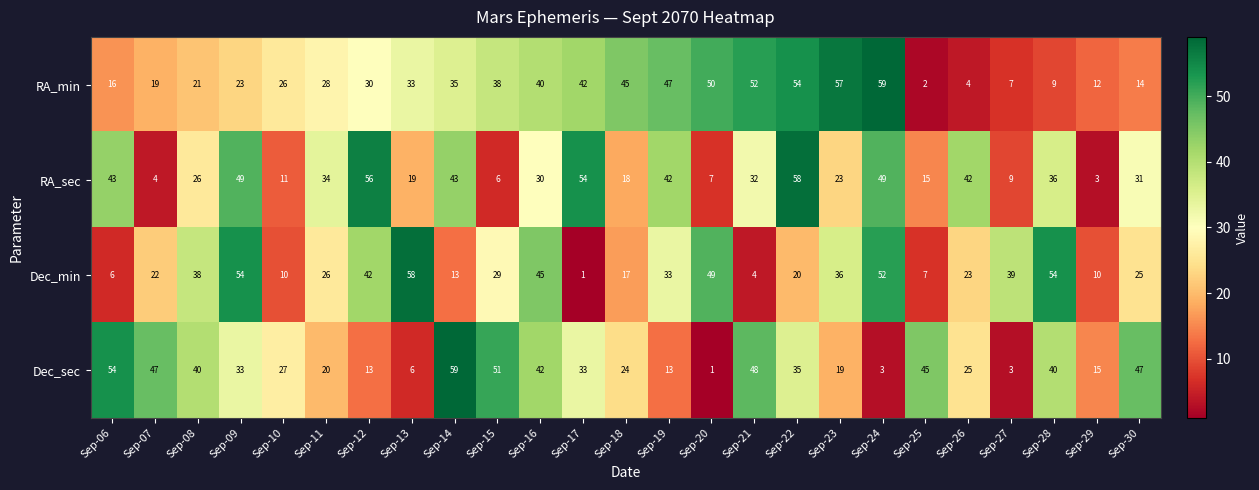

What is the maximum value shown in the chart?

59